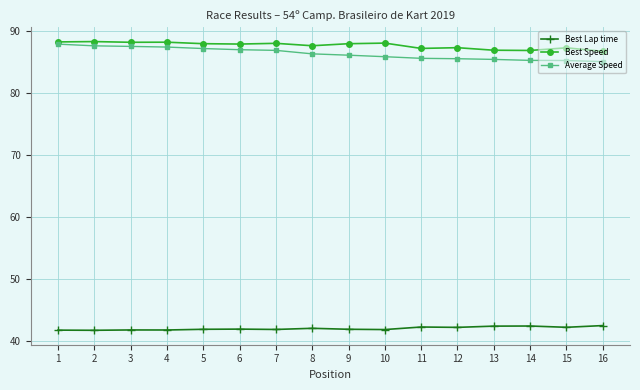

Rank the series at 10 from highest to lowest value.

Best Speed, Average Speed, Best Lap time